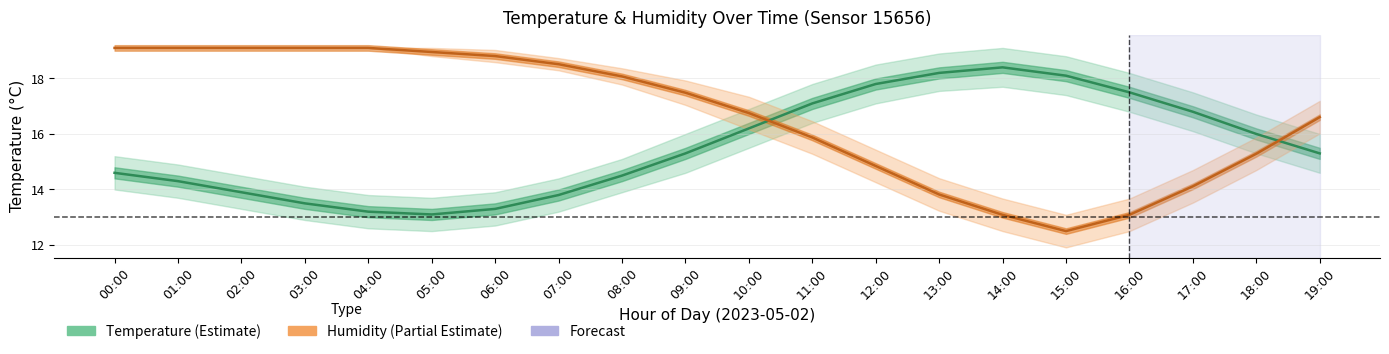

Reading left to right, extract all data points from this chart.

Temperature (°C): 00:00=14.6	01:00=14.3	02:00=13.9	03:00=13.5	04:00=13.2	05:00=13.1	06:00=13.3	07:00=13.8	08:00=14.5	09:00=15.3	10:00=16.2	11:00=17.1	12:00=17.8	13:00=18.2	14:00=18.4	15:00=18.1	16:00=17.5	17:00=16.8	18:00=16.0	19:00=15.3
Humidity (scaled): 00:00=19.1	01:00=19.1	02:00=19.1	03:00=19.1	04:00=19.1	05:00=19.0	06:00=18.8	07:00=18.5	08:00=18.1	09:00=17.5	10:00=16.8	11:00=15.9	12:00=14.8	13:00=13.8	14:00=13.1	15:00=12.5	16:00=13.1	17:00=14.1	18:00=15.3	19:00=16.6